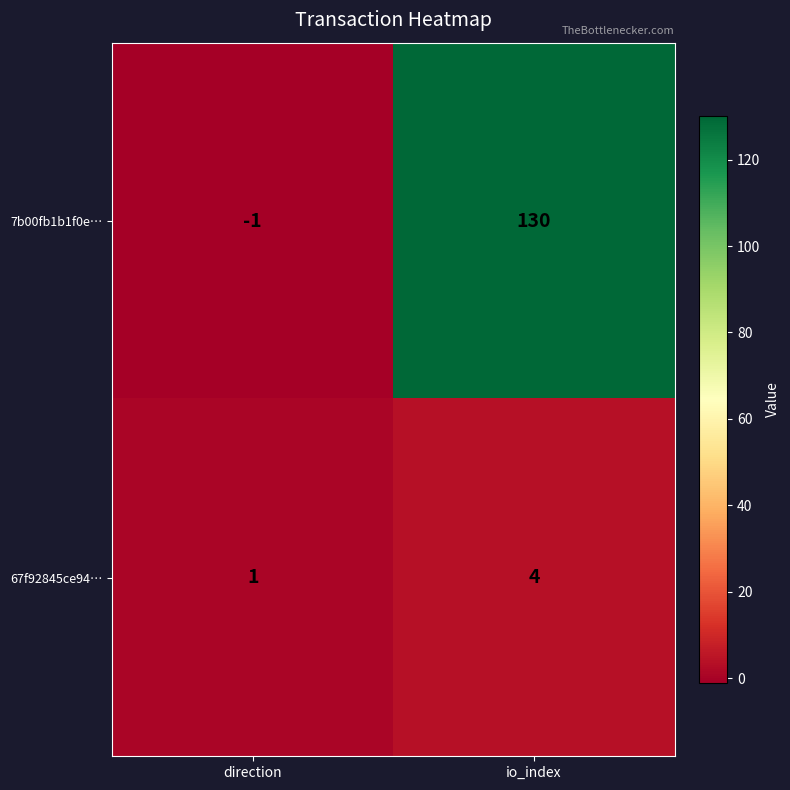

True or false: 7b00fb1b1f0e… has a value of -2 at direction.

False